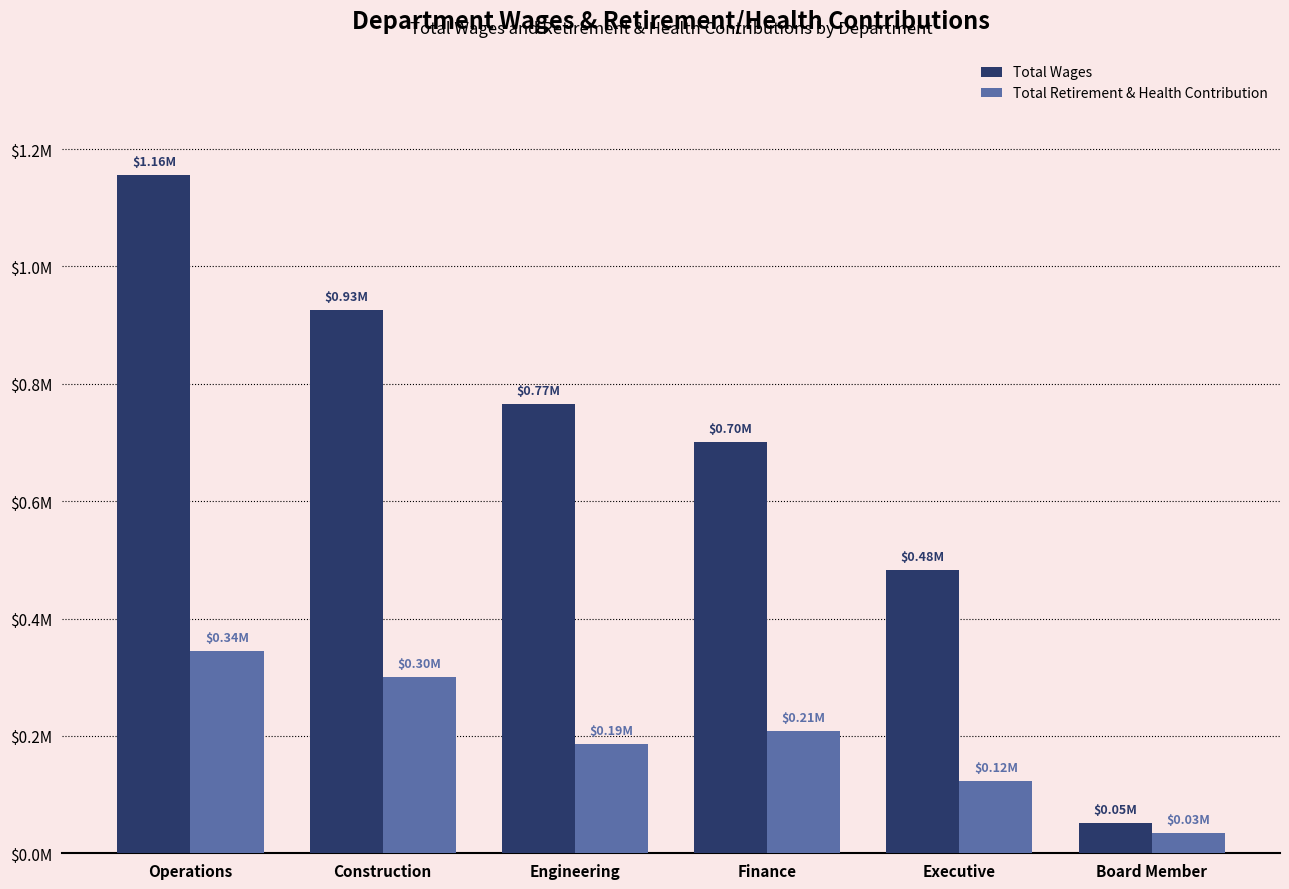

What is the sum of the Total Wages values at Board Member and Construction?

977886